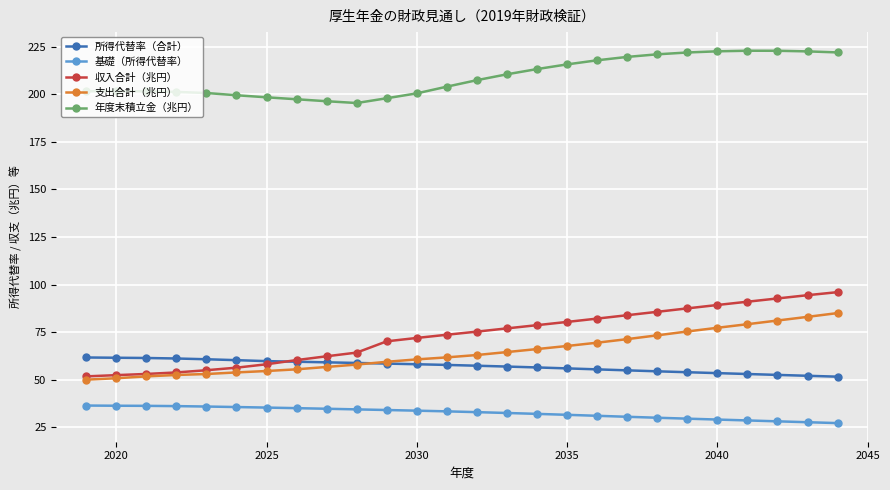

What is the maximum value shown in the chart?

222.9